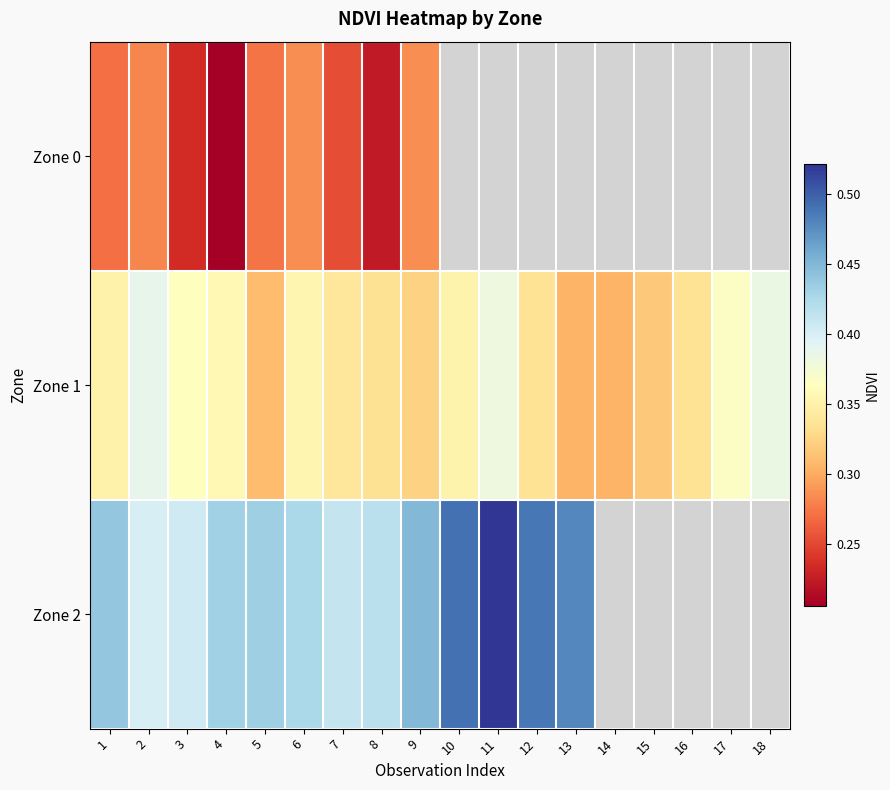

What is the difference between the maximum and minimum values in the Zone 1 series?

0.1